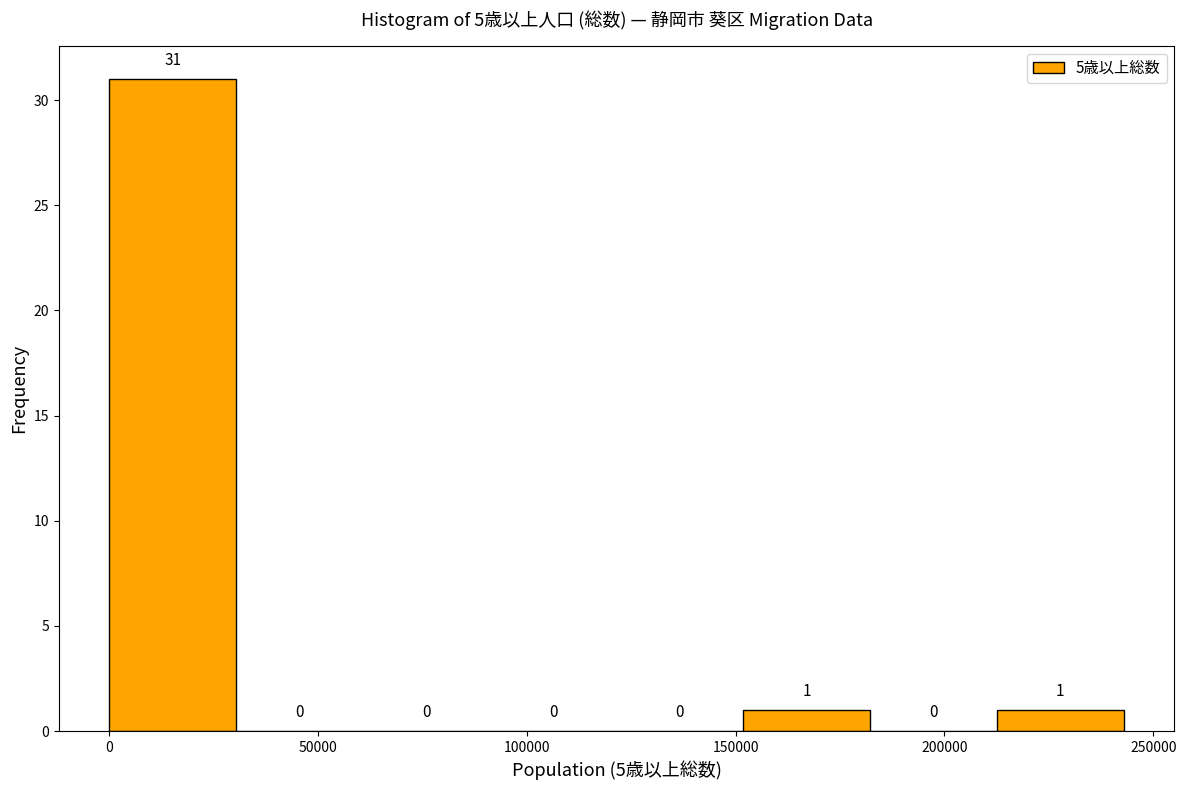

Which range on the x-axis has the tallest bar?

0 to 30000